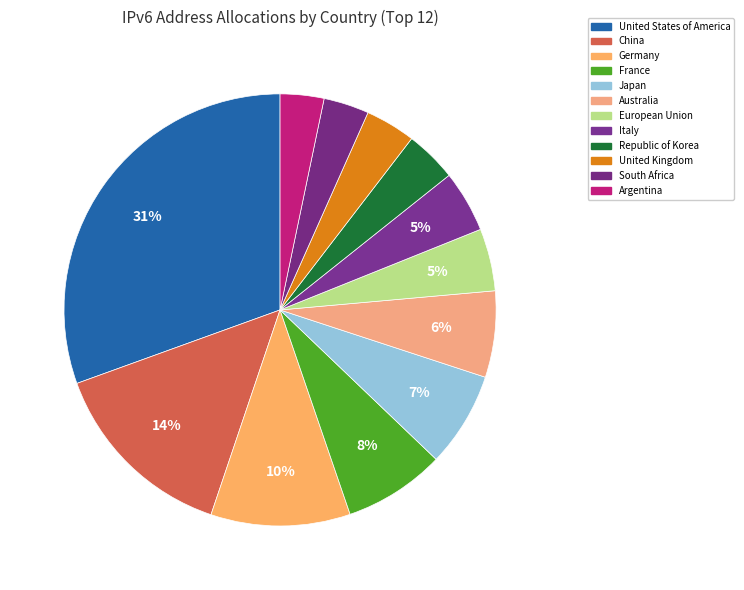

To the nearest percent, what is the difference between the largest and smallest slice percentages?

27%